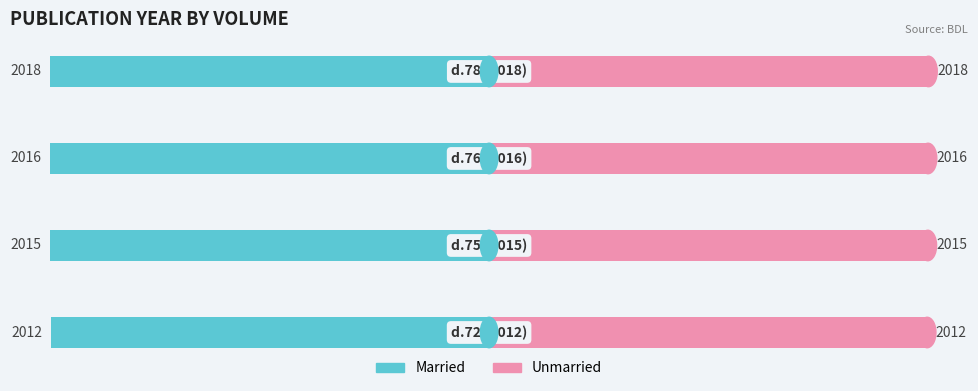

Rank the categories by Unmarried value from highest to lowest.

3, 2, 1, 0